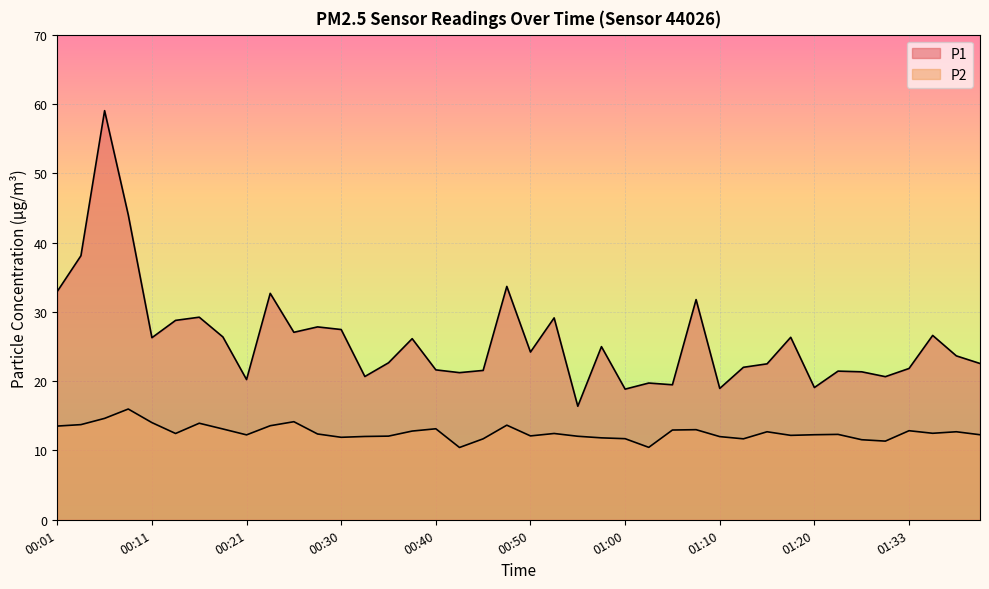

How many lines are shown in the chart?

2